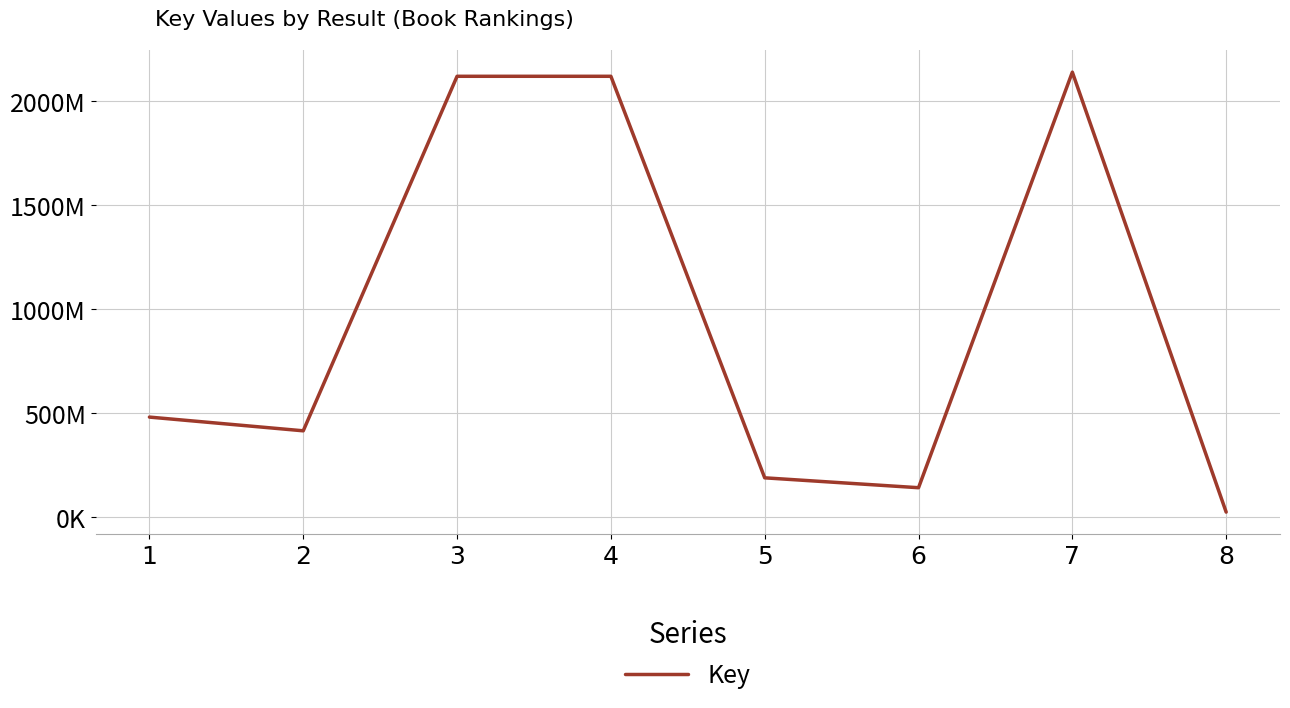

What is the ratio of the value at 2 to the value at 4?

0.2